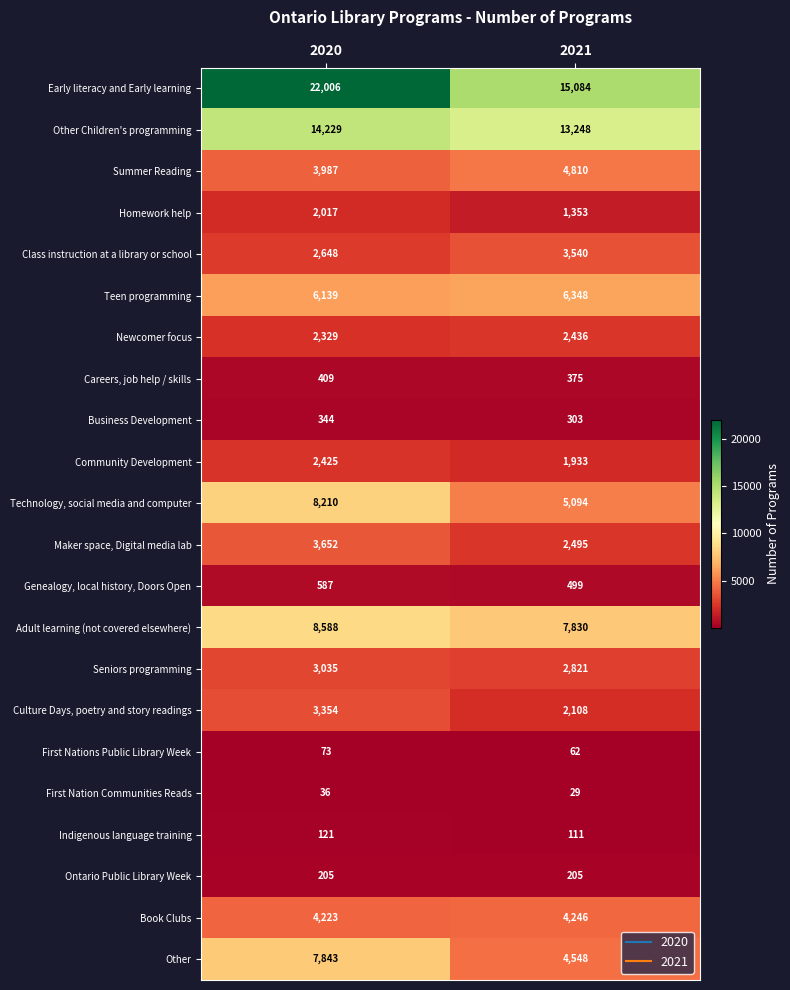

The value of Early literacy and Early learning at 2020 is 22006. True or false?

True